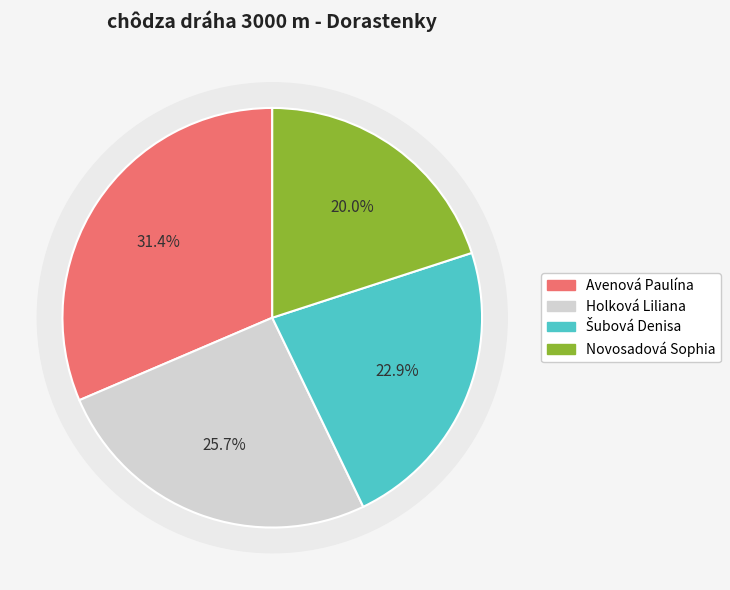

Combined, do Šubová Denisa and Novosadová Sophia account for over 50%?

No